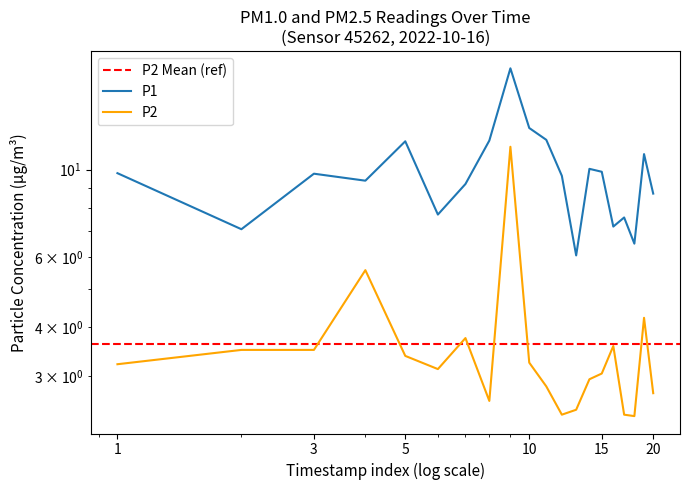

True or false: P2 and P1 cross at least once.

False